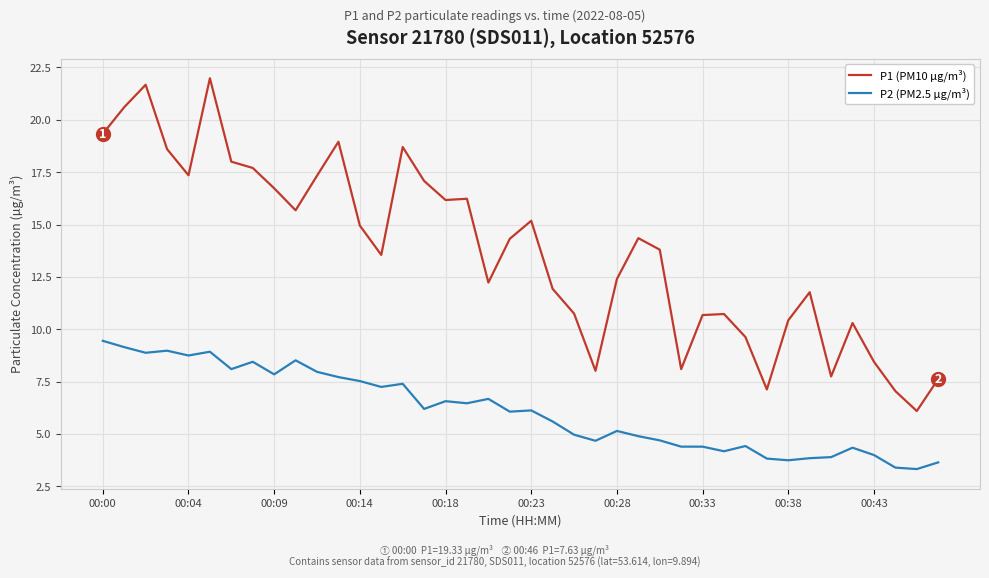

What is the maximum value for P1 (PM10 µg/m³)?

22.0